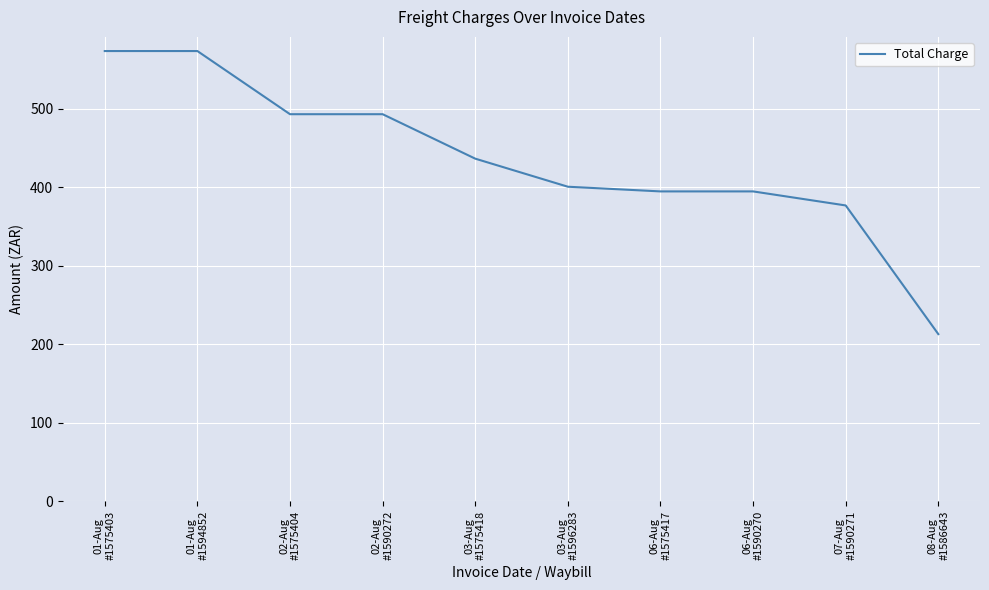

What is the change in value from 01-Aug
#1575403 to 02-Aug
#1575404?

-80.5